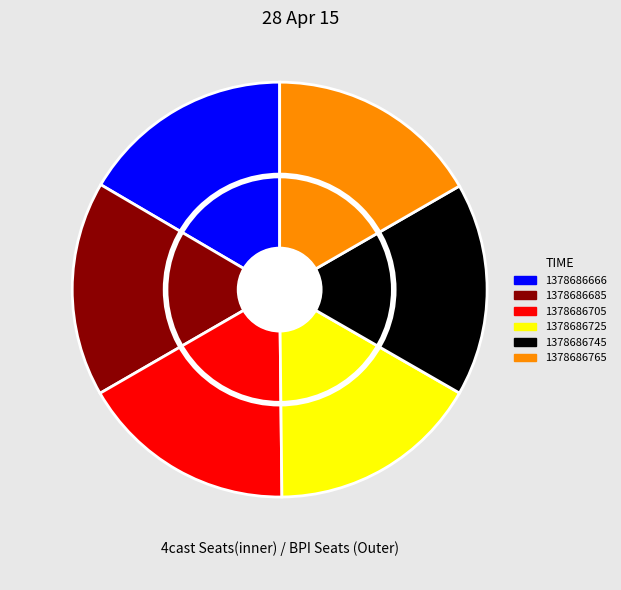

Which slice is the smallest?

1378686725